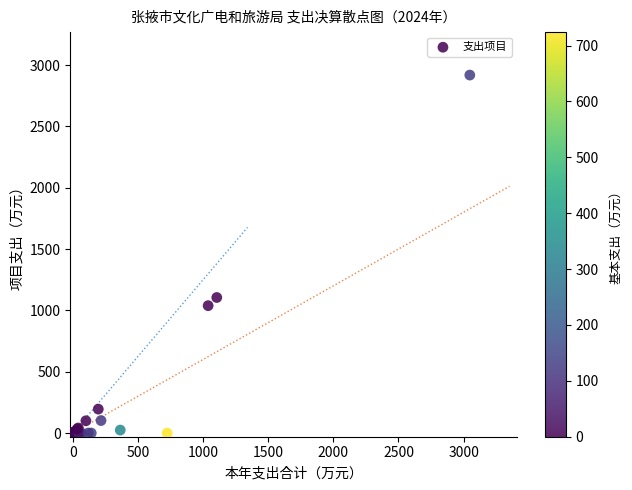

What Y value in the scatter plot is closest to 1459?

1104.9